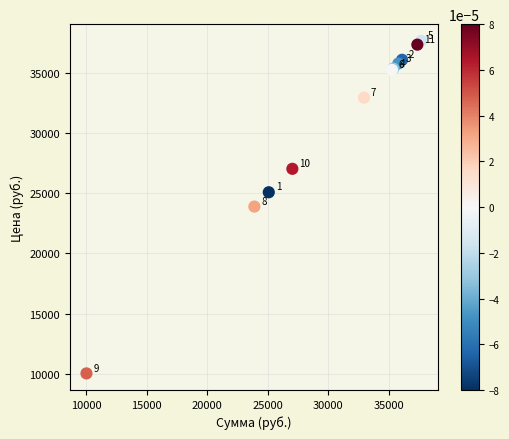

What Y value in the scatter plot is closest to 23855?

23900